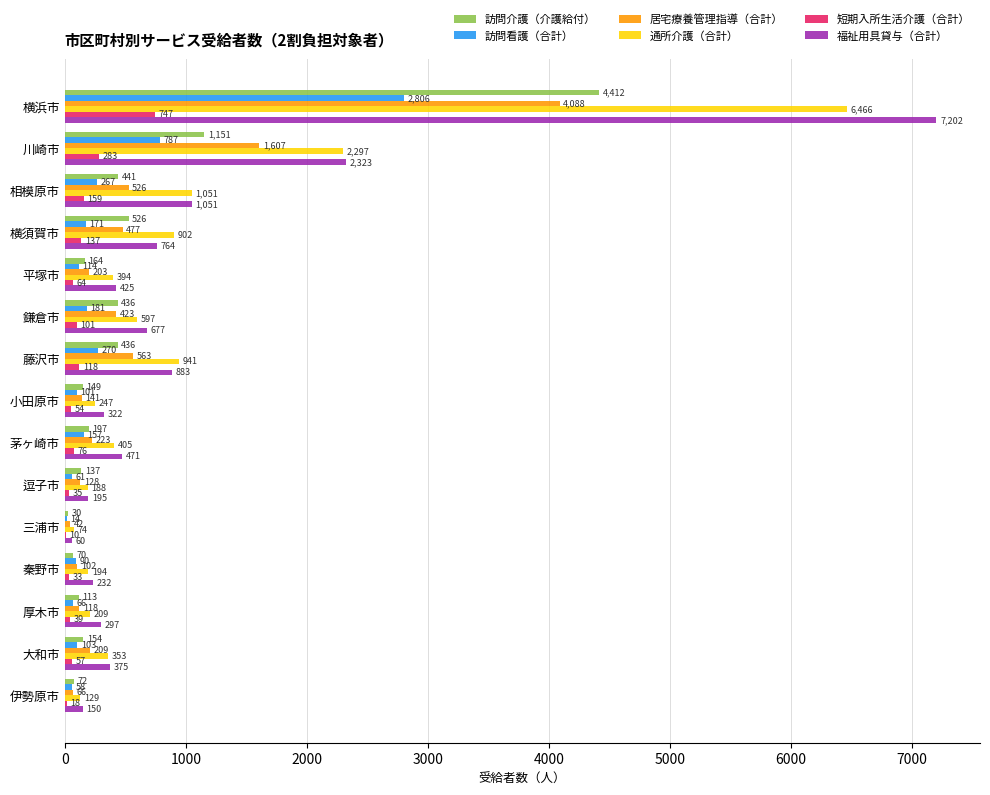

Which series has the largest total across all categories?

福祉用具貸与（合計）